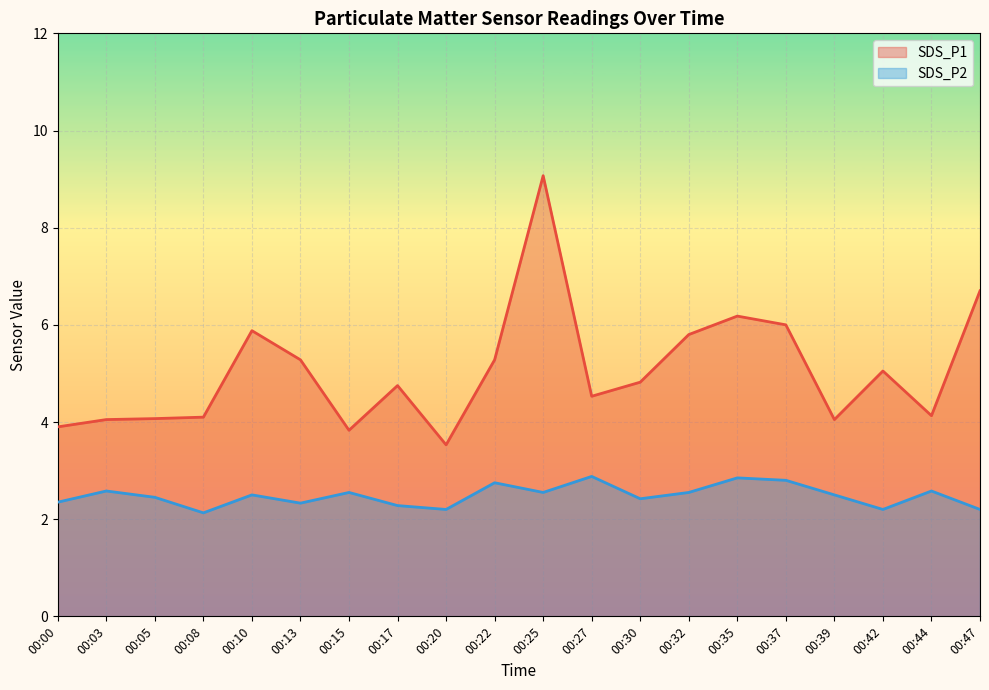

Reading left to right, list all the values displayed in this chart.

SDS_P1: 00:00=3.9	00:03=4.0	00:05=4.1	00:08=4.1	00:10=5.9	00:13=5.3	00:15=3.8	00:17=4.8	00:20=3.5	00:22=5.3	00:25=9.1	00:27=4.5	00:30=4.8	00:32=5.8	00:35=6.2	00:37=6.0	00:39=4.0	00:42=5.0	00:44=4.1	00:47=6.7
SDS_P2: 00:00=2.4	00:03=2.6	00:05=2.5	00:08=2.1	00:10=2.5	00:13=2.3	00:15=2.5	00:17=2.3	00:20=2.2	00:22=2.8	00:25=2.5	00:27=2.9	00:30=2.4	00:32=2.5	00:35=2.9	00:37=2.8	00:39=2.5	00:42=2.2	00:44=2.6	00:47=2.2